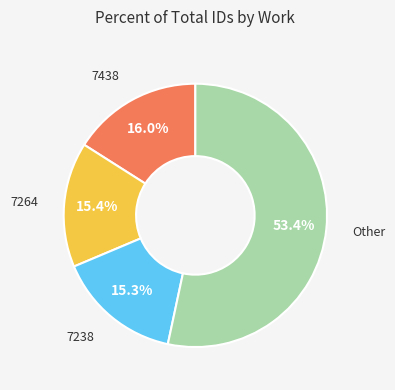

To the nearest percent, what is the difference between the largest and smallest slice percentages?

38%